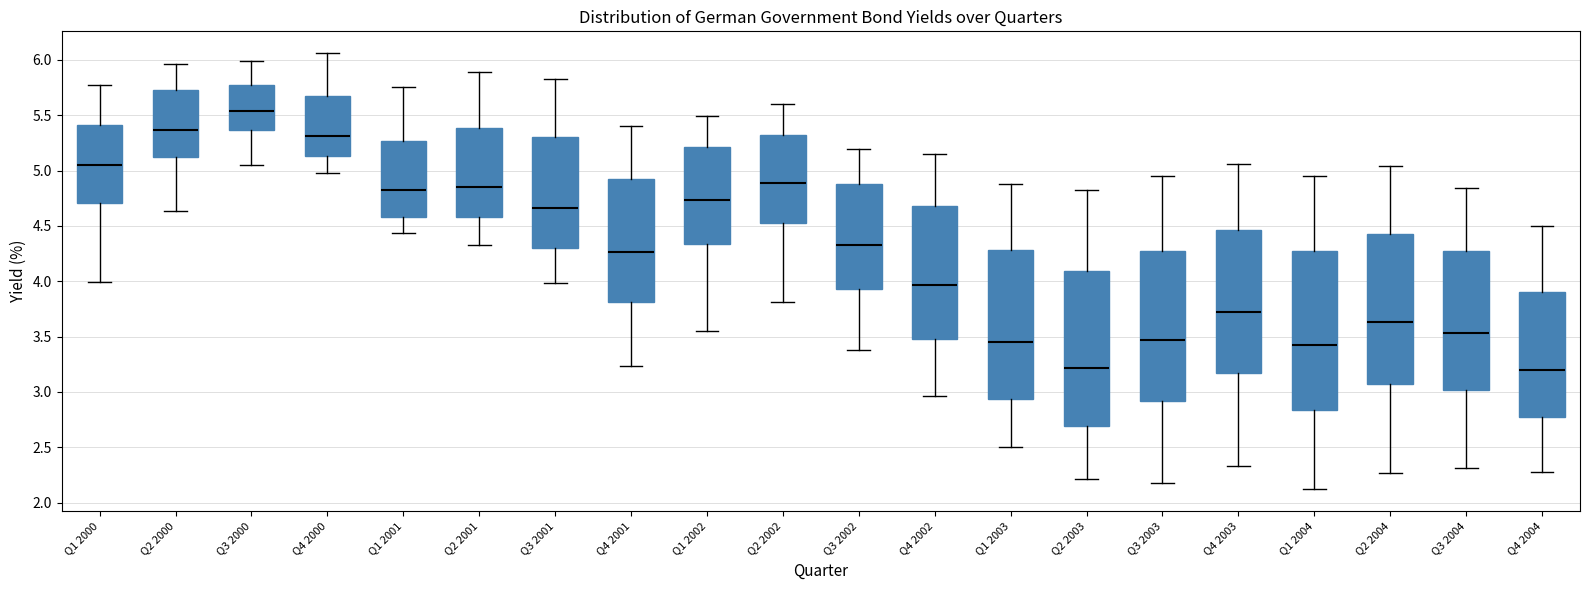

Reading left to right, transcribe this box plot: for each box, give where its median line is, the range the box spans, and where its two whiskers end, as read against the y-axis. The values are not printed on the chart, so give them approximately, as read against the axis.

Q1 2000: median 5.05, box 4.70 to 5.40, whiskers 4.00 to 5.75
Q2 2000: median 5.35, box 5.10 to 5.75, whiskers 4.65 to 5.95
Q3 2000: median 5.55, box 5.35 to 5.75, whiskers 5.05 to 6.00
Q4 2000: median 5.30, box 5.15 to 5.65, whiskers 5.00 to 6.05
Q1 2001: median 4.80, box 4.60 to 5.25, whiskers 4.45 to 5.75
Q2 2001: median 4.85, box 4.60 to 5.40, whiskers 4.35 to 5.90
Q3 2001: median 4.65, box 4.30 to 5.30, whiskers 4.00 to 5.85
Q4 2001: median 4.25, box 3.80 to 4.90, whiskers 3.25 to 5.40
Q1 2002: median 4.75, box 4.35 to 5.20, whiskers 3.55 to 5.50
Q2 2002: median 4.90, box 4.55 to 5.30, whiskers 3.80 to 5.60
Q3 2002: median 4.35, box 3.95 to 4.90, whiskers 3.40 to 5.20
Q4 2002: median 3.95, box 3.50 to 4.70, whiskers 2.95 to 5.15
Q1 2003: median 3.45, box 2.95 to 4.30, whiskers 2.50 to 4.90
Q2 2003: median 3.20, box 2.70 to 4.10, whiskers 2.20 to 4.80
Q3 2003: median 3.45, box 2.90 to 4.25, whiskers 2.20 to 4.95
Q4 2003: median 3.70, box 3.15 to 4.45, whiskers 2.35 to 5.05
Q1 2004: median 3.40, box 2.85 to 4.25, whiskers 2.10 to 4.95
Q2 2004: median 3.65, box 3.05 to 4.45, whiskers 2.25 to 5.05
Q3 2004: median 3.55, box 3.00 to 4.25, whiskers 2.30 to 4.85
Q4 2004: median 3.20, box 2.75 to 3.90, whiskers 2.30 to 4.50